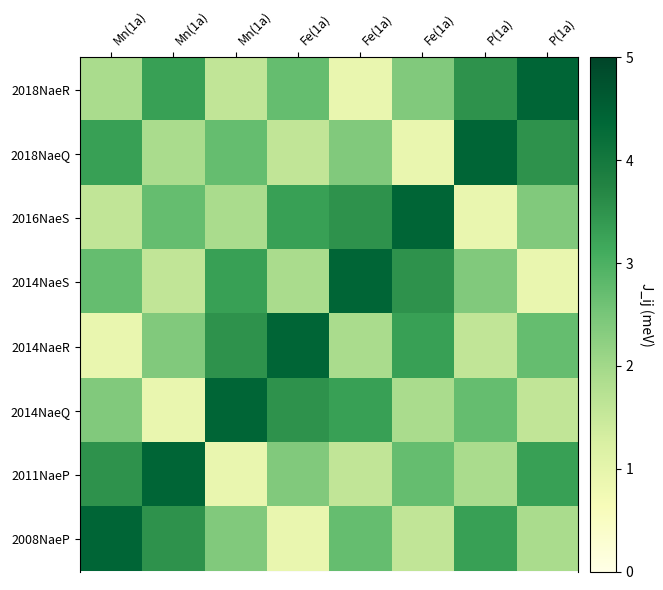

Which series has the largest range (max minus min)?

2018NaeR